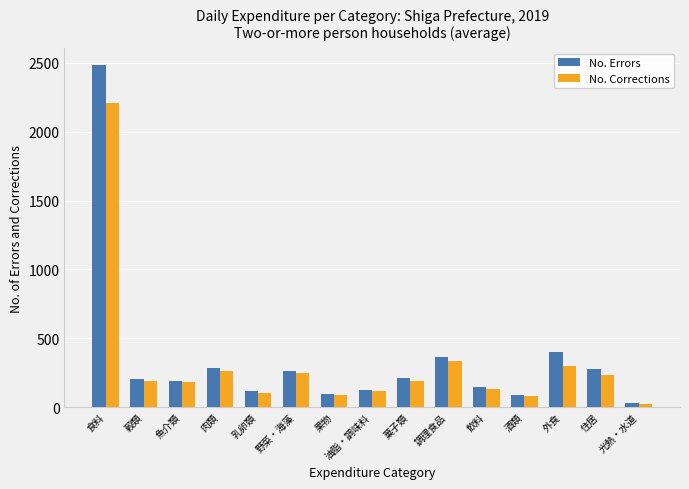

What is the label of the 6th bar from the right?

調理食品